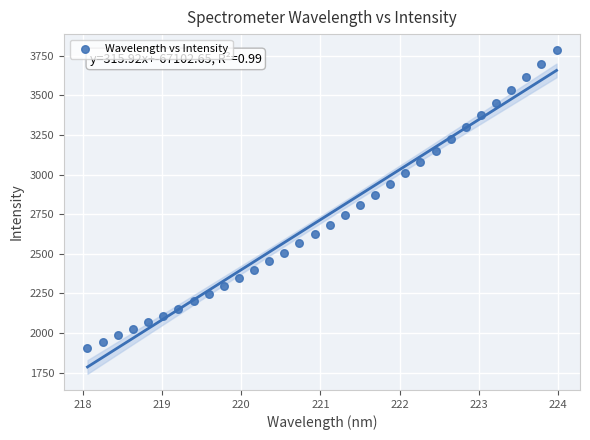

What is the range of X values (max minus min)?

5.9